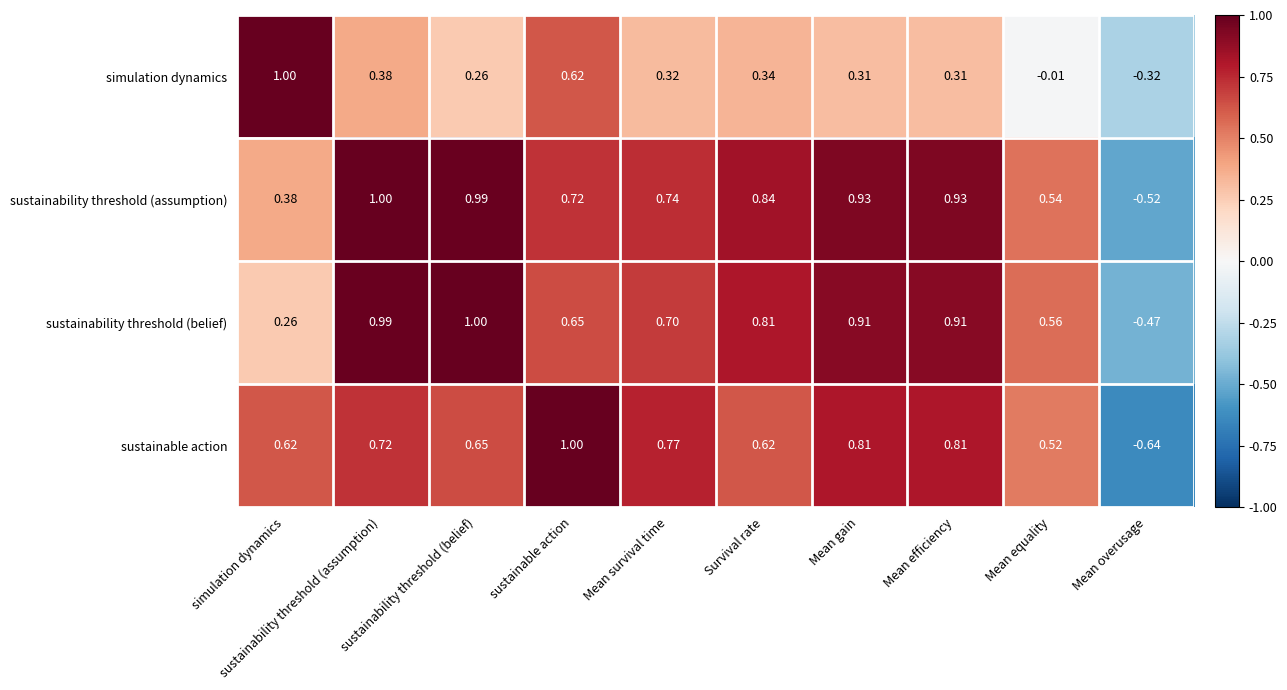

How many categories are shown in the chart?

10